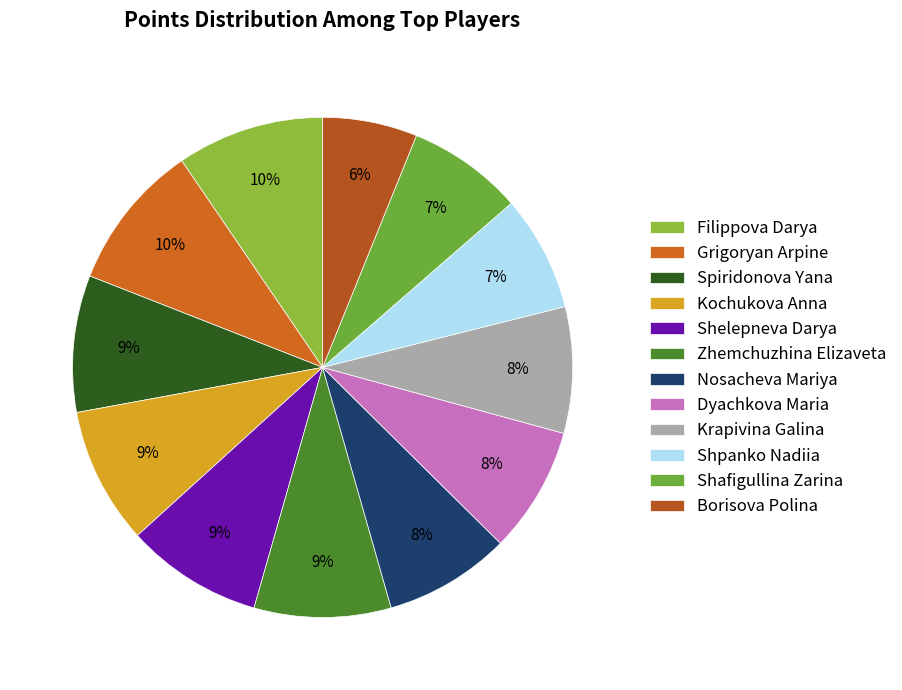

How many segments does this pie chart have?

12